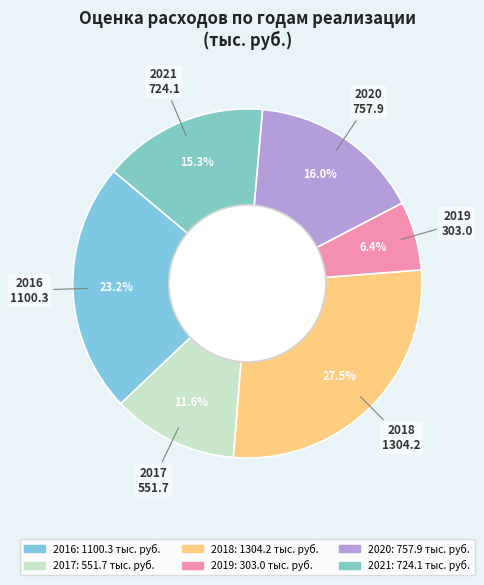

To the nearest percent, what is the average slice percentage?

17%